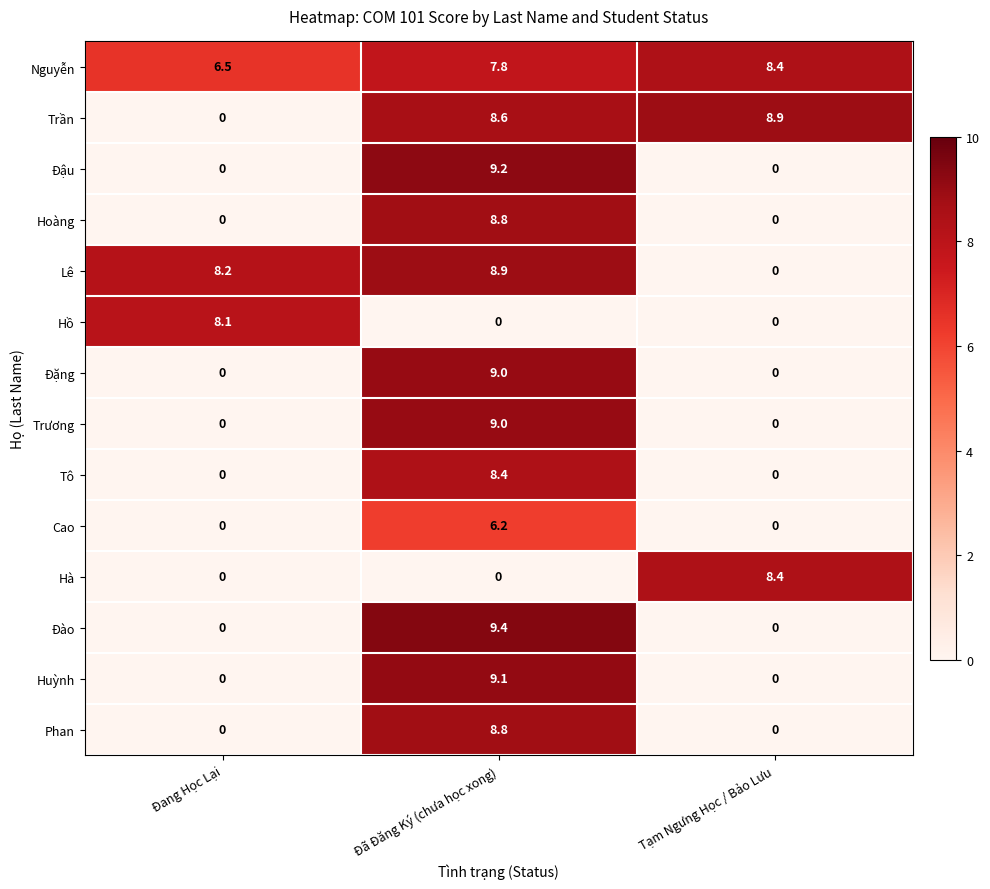

Which category has the highest value across all series?

Đã Đăng Ký (chưa học xong)